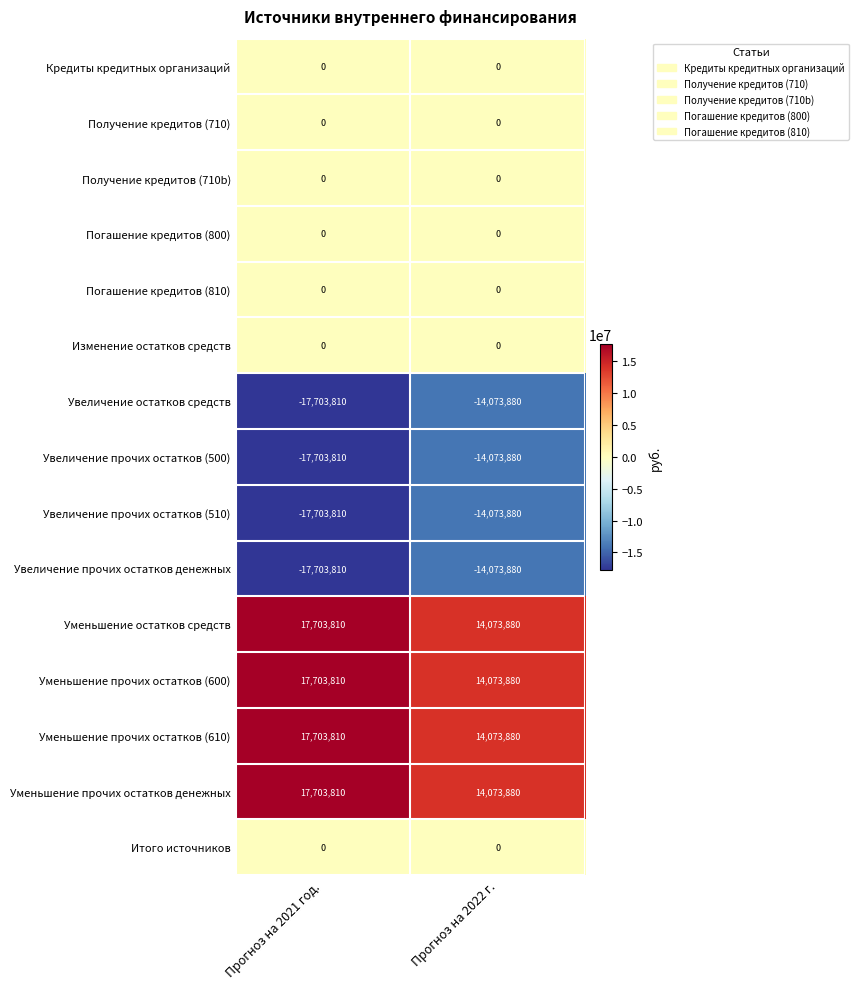

At how many categories does at least one series exceed 8098092?

2